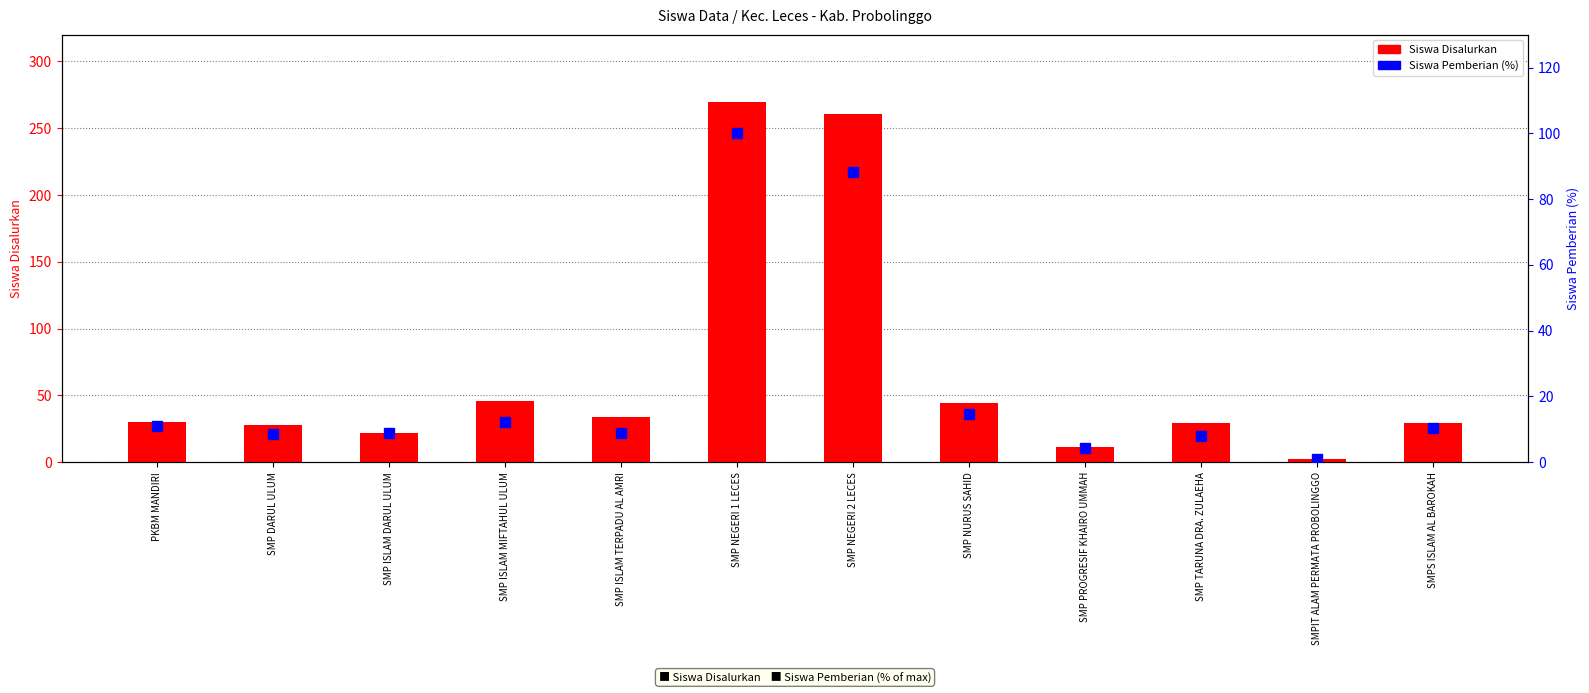

What is the value of the Siswa Disalurkan bar at the 2nd from the left?

28.0